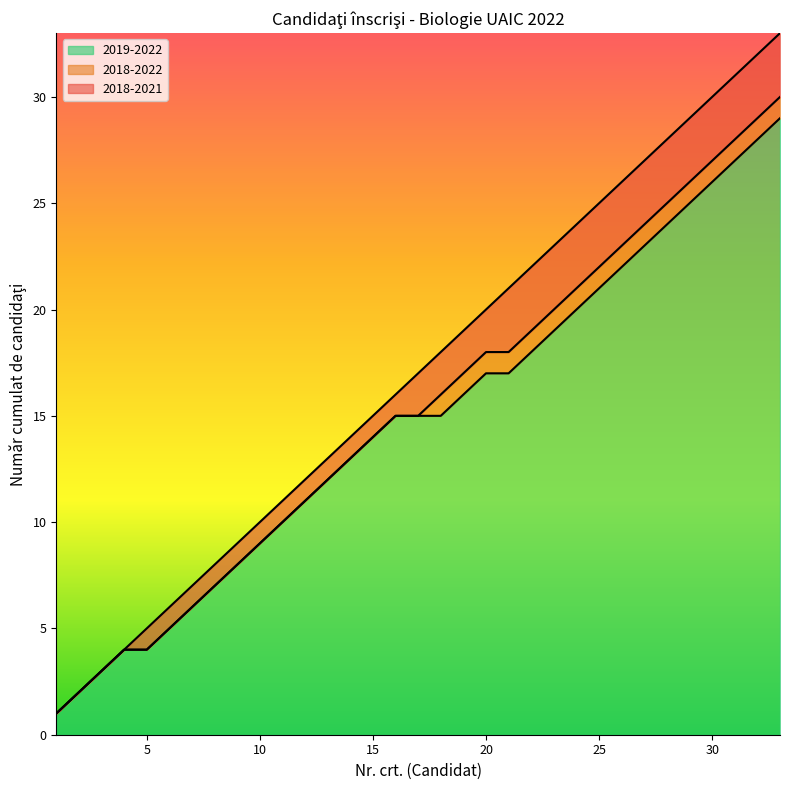

Does the chart have visible grid lines?

No